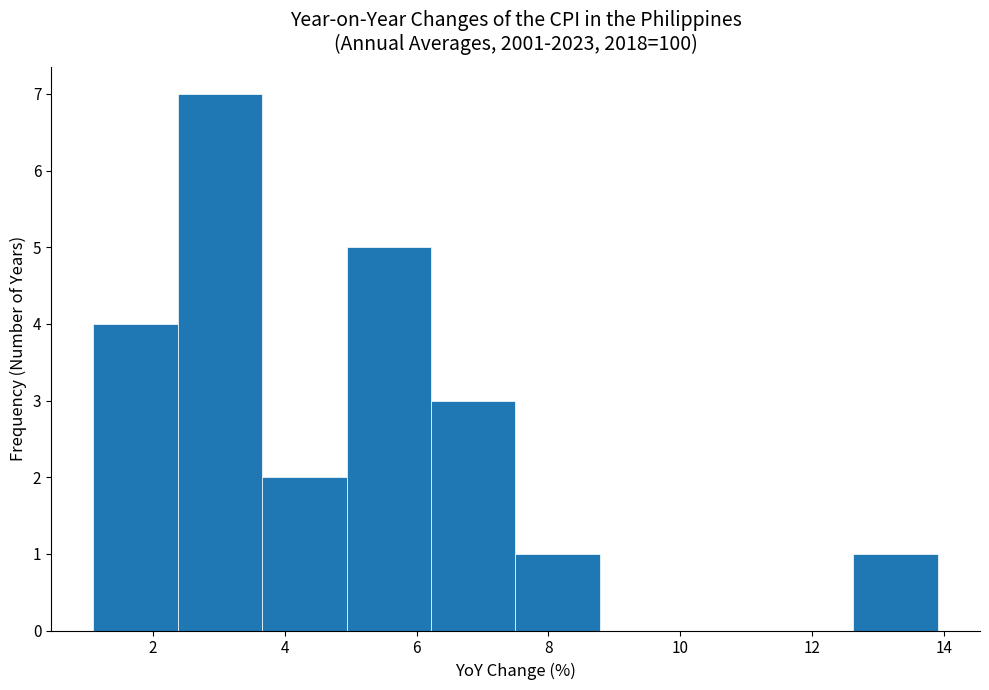

How tall is the bar that spans 2.38 to 3.66 on the x-axis? Neither the bar edges nor the heights are printed on the chart, so give them approximately, as read against the axes.

7